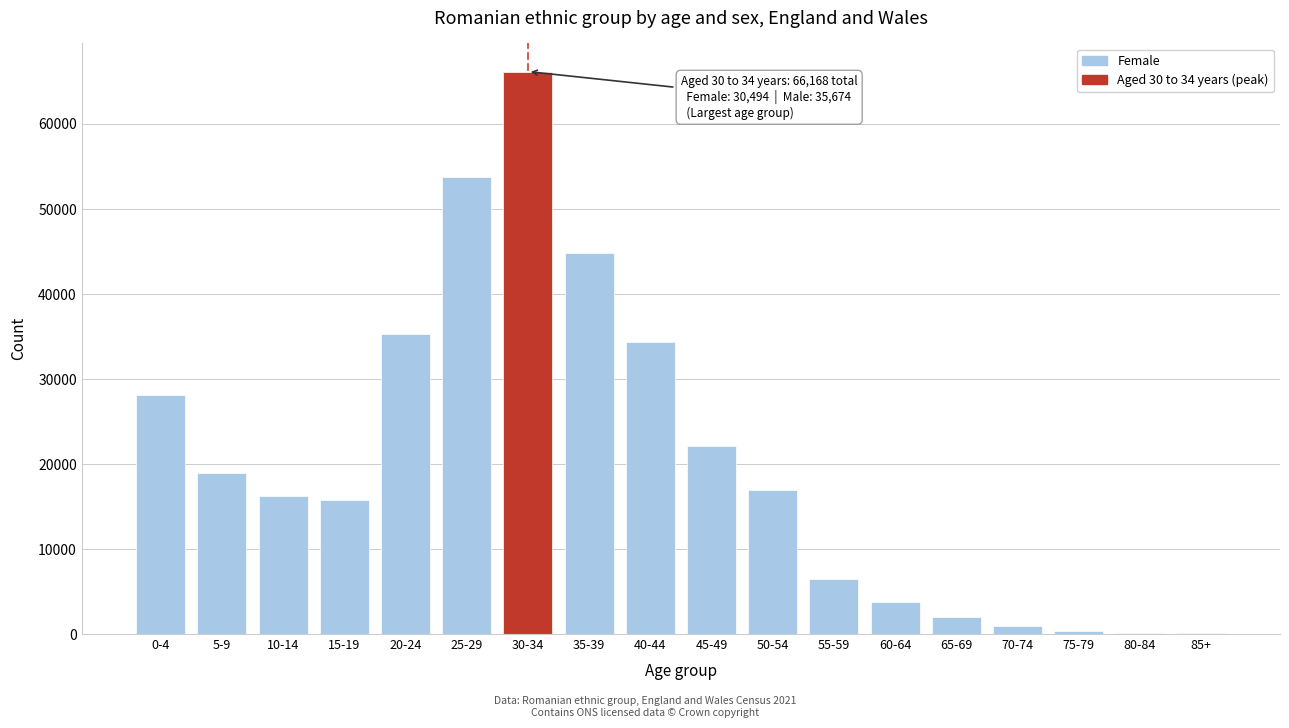

What is the sum of all values?

366312